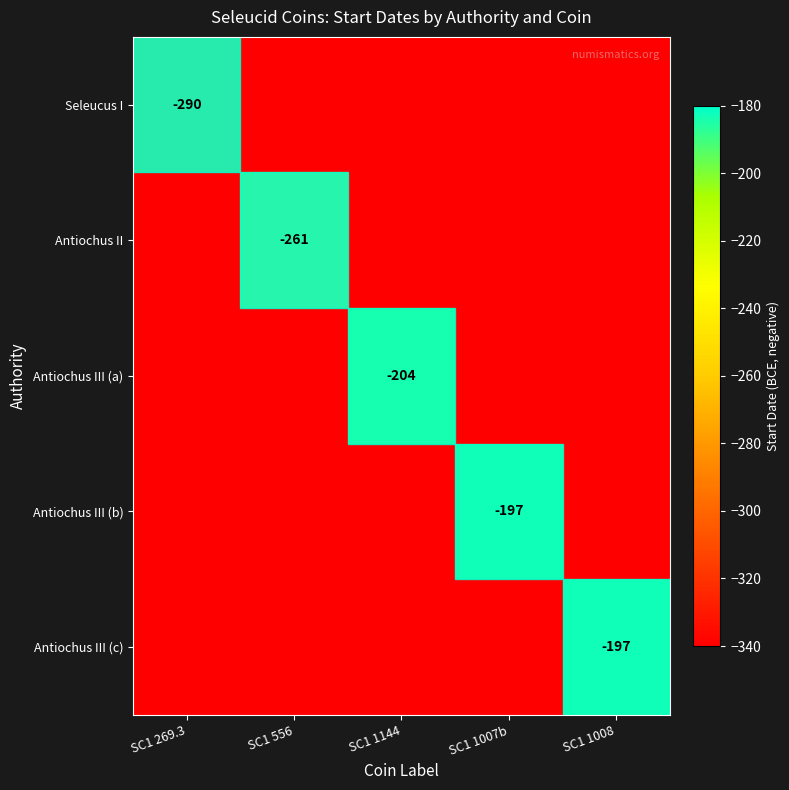

The value of Antiochus III (a) at SC1 1144 is -204. True or false?

True